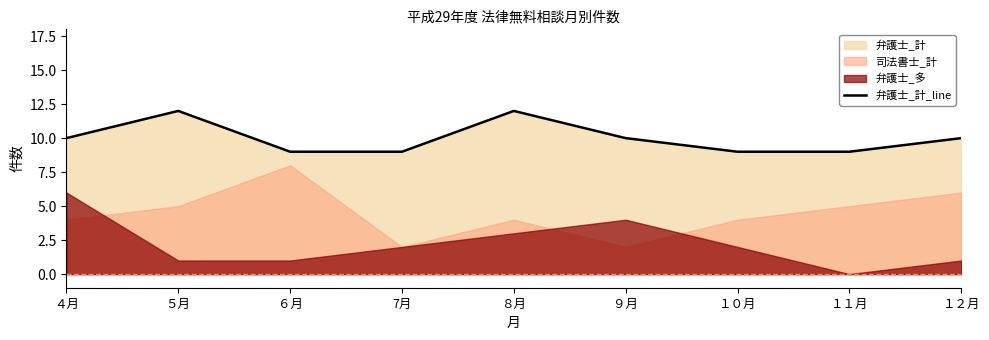

Which label corresponds to the largest value in the chart?

５月